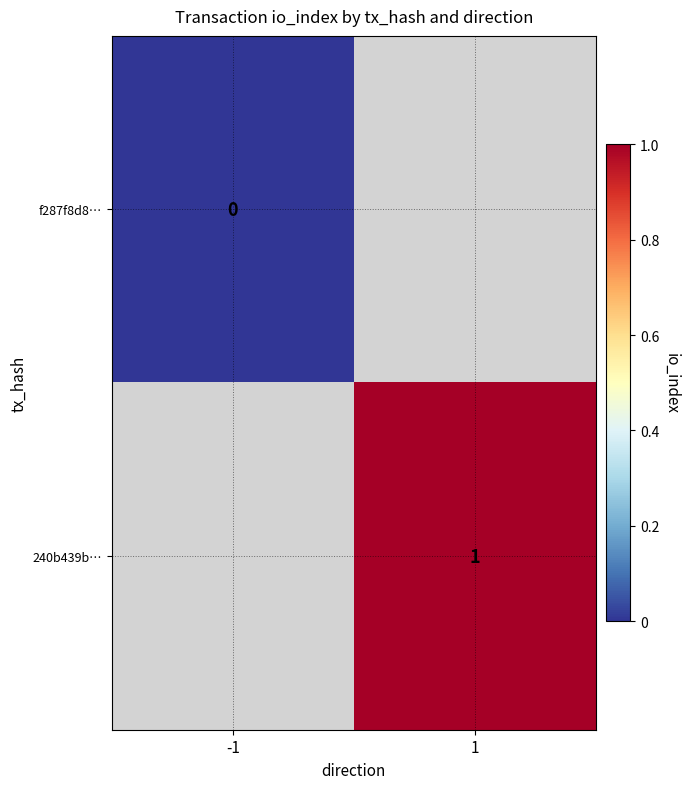

At which label does f287f8d8… reach its minimum?

-1